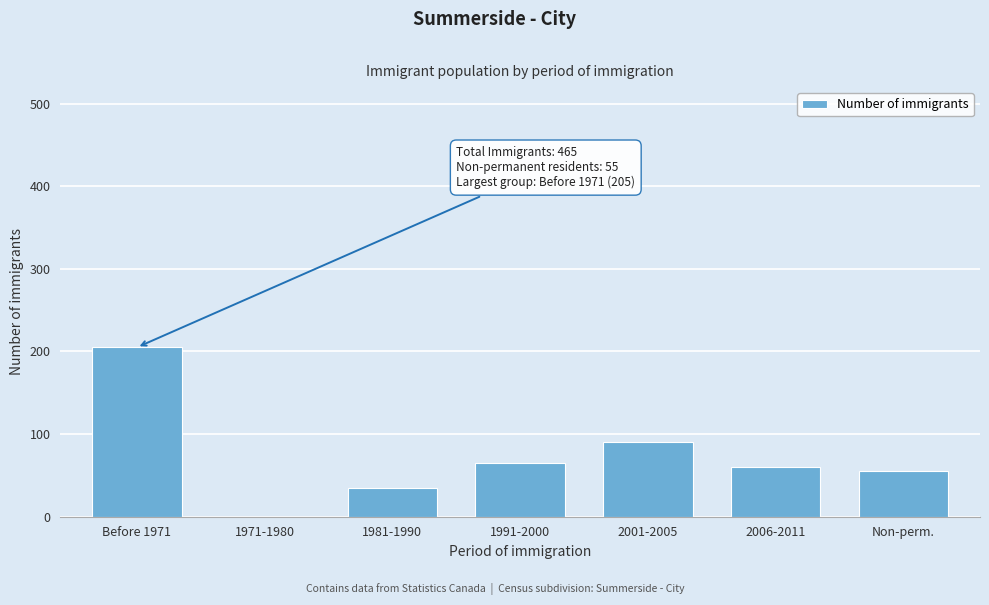

Reading left to right, list all the values displayed in this chart.

Before 1971=205	1971-1980=0	1981-1990=35	1991-2000=65	2001-2005=90	2006-2011=60	Non-perm.=55